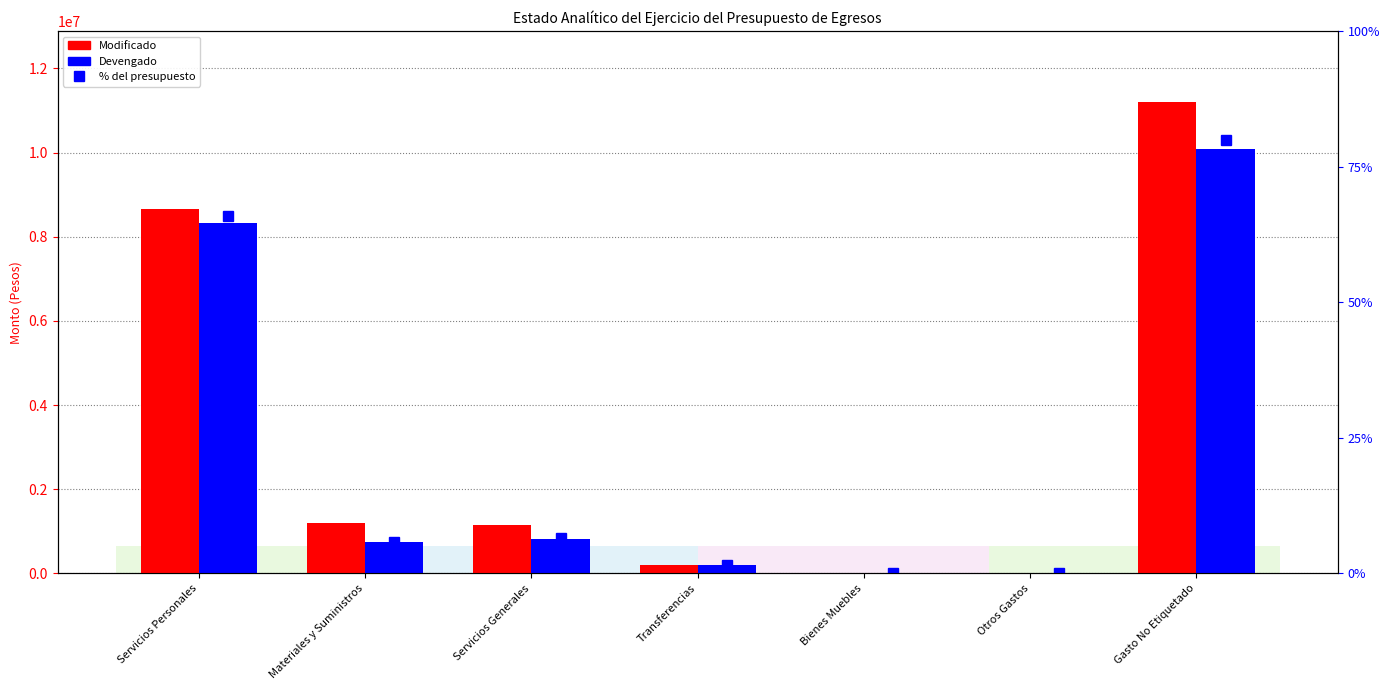

What is the label of the 6th bar from the left?

Otros Gastos